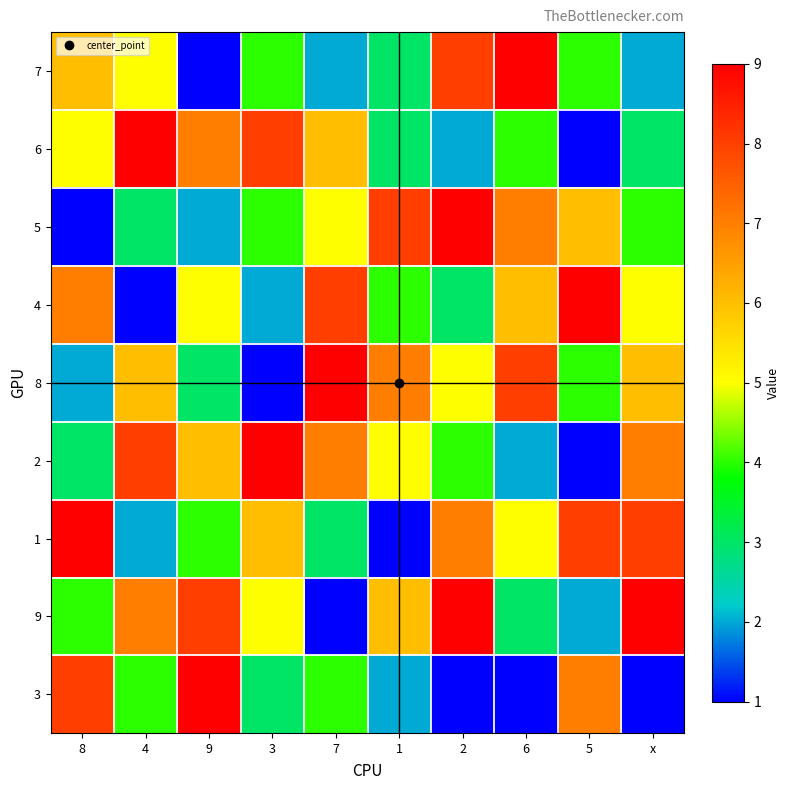

Reading left to right, transcribe all the data shown in this chart.

7: 8=6	4=5	9=1	3=4	7=2	1=3	2=8	6=9	5=4	x=2
6: 8=5	4=9	9=7	3=8	7=6	1=3	2=2	6=4	5=1	x=3
5: 8=1	4=3	9=2	3=4	7=5	1=8	2=9	6=7	5=6	x=4
4: 8=7	4=1	9=5	3=2	7=8	1=4	2=3	6=6	5=9	x=5
8: 8=2	4=6	9=3	3=1	7=9	1=7	2=5	6=8	5=4	x=6
2: 8=3	4=8	9=6	3=9	7=7	1=5	2=4	6=2	5=1	x=7
1: 8=9	4=2	9=4	3=6	7=3	1=1	2=7	6=5	5=8	x=8
9: 8=4	4=7	9=8	3=5	7=1	1=6	2=9	6=3	5=2	x=9
3: 8=8	4=4	9=9	3=3	7=4	1=2	2=1	6=1	5=7	x=1